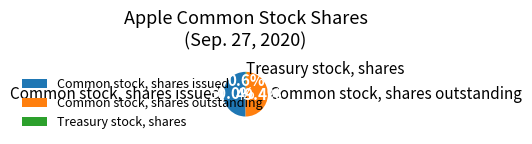

Which category has the smallest portion of the pie?

Treasury stock, shares